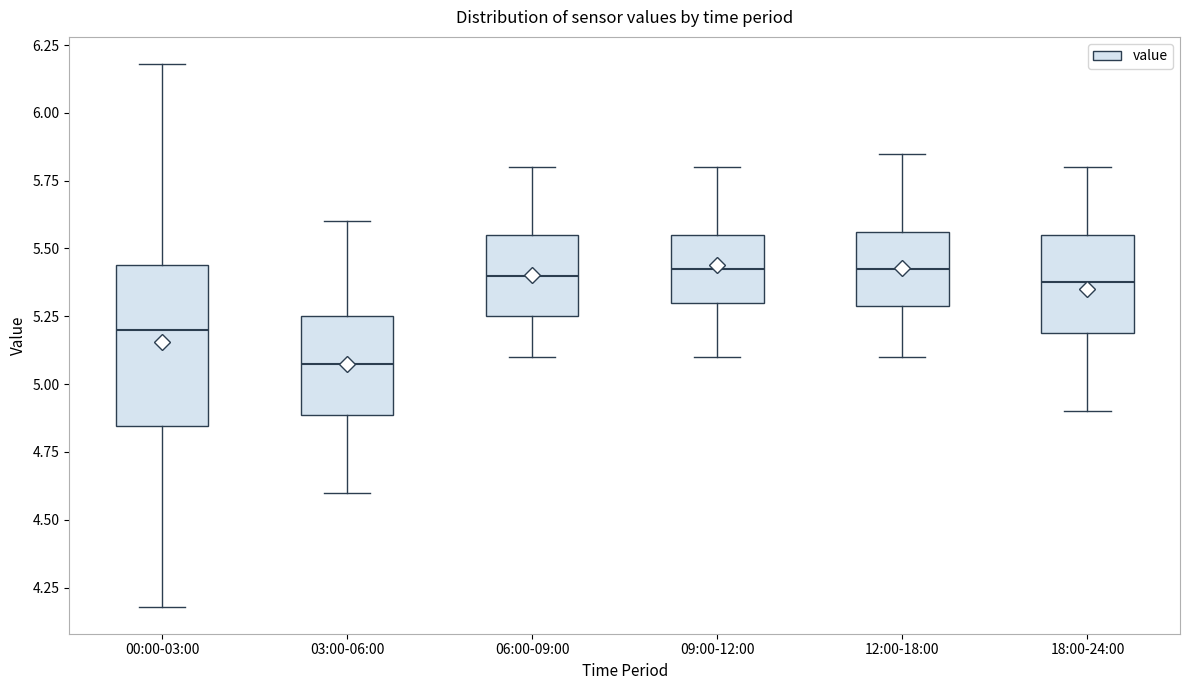

Reading left to right, read every box against the y-axis: the position of its median line, the range the box covers, and the ends of its whiskers. The values are not printed on the chart, so give them approximately, as read against the axis.

00:00-03:00: median 5.20, box 4.85 to 5.45, whiskers 4.20 to 6.20
03:00-06:00: median 5.10, box 4.90 to 5.25, whiskers 4.60 to 5.60
06:00-09:00: median 5.40, box 5.25 to 5.55, whiskers 5.10 to 5.80
09:00-12:00: median 5.45, box 5.30 to 5.55, whiskers 5.10 to 5.80
12:00-18:00: median 5.45, box 5.30 to 5.55, whiskers 5.10 to 5.85
18:00-24:00: median 5.40, box 5.20 to 5.55, whiskers 4.90 to 5.80